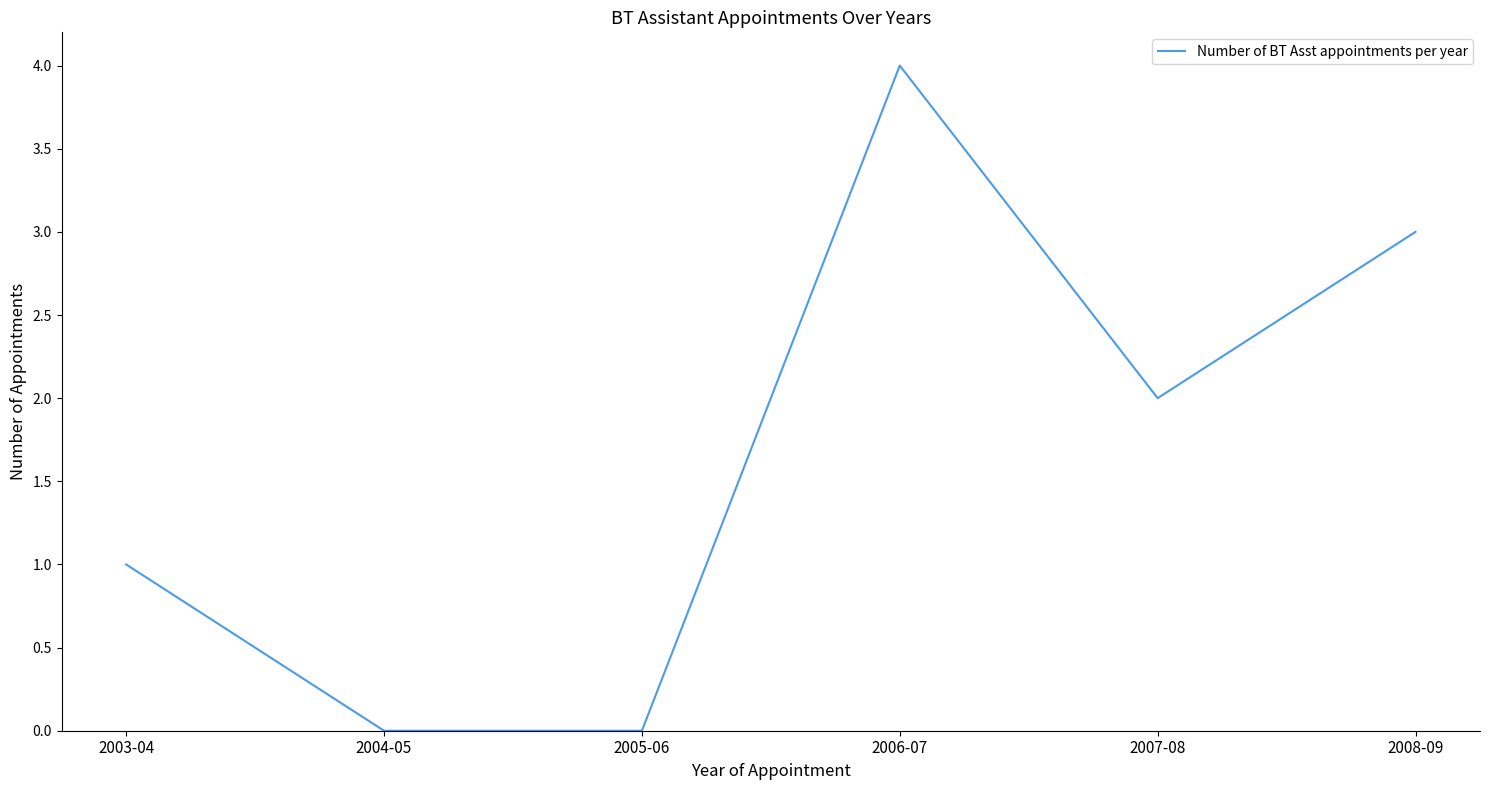

What position from the left is 2006-07?

4